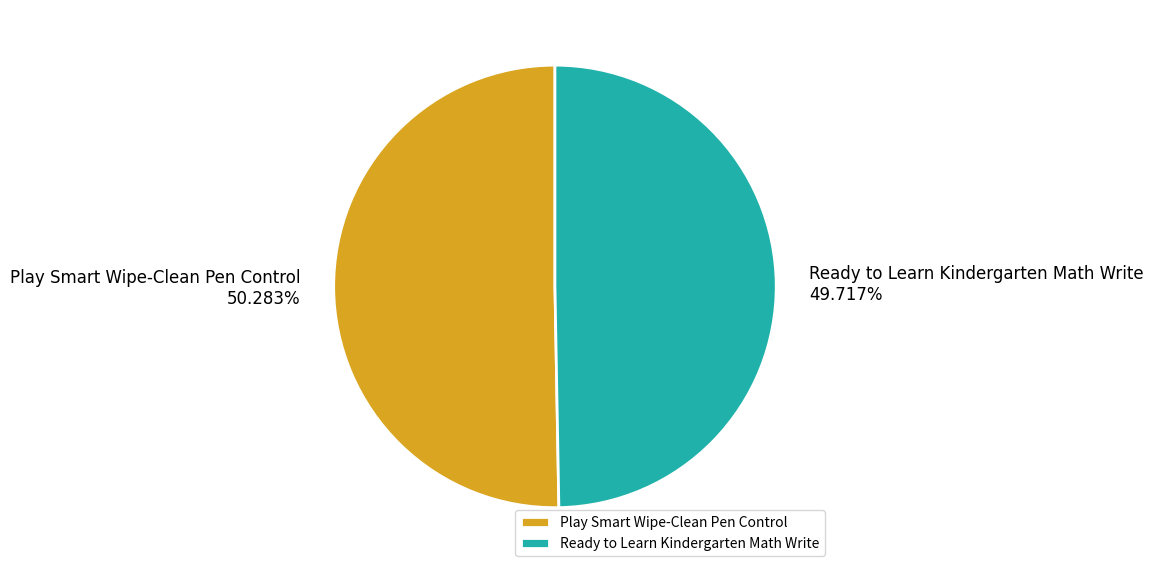

Does any single category account for the majority?

Yes